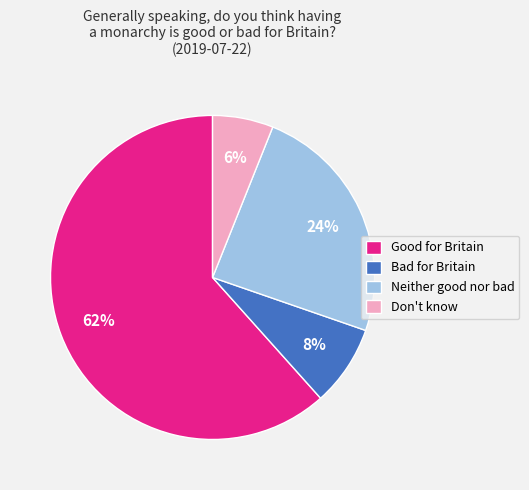

Which category has the smallest portion of the pie?

Don't know